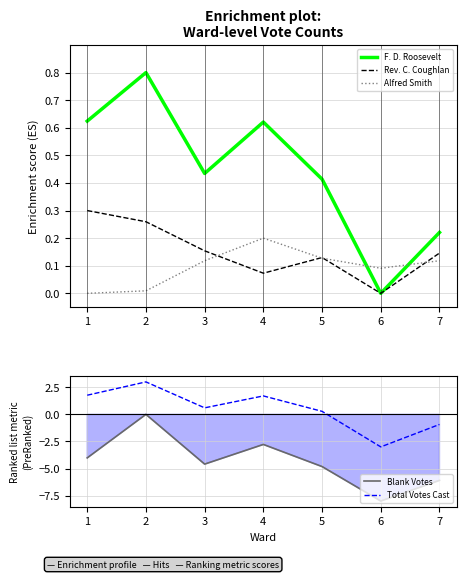

Which series has the widest spread of values?

Blank Votes